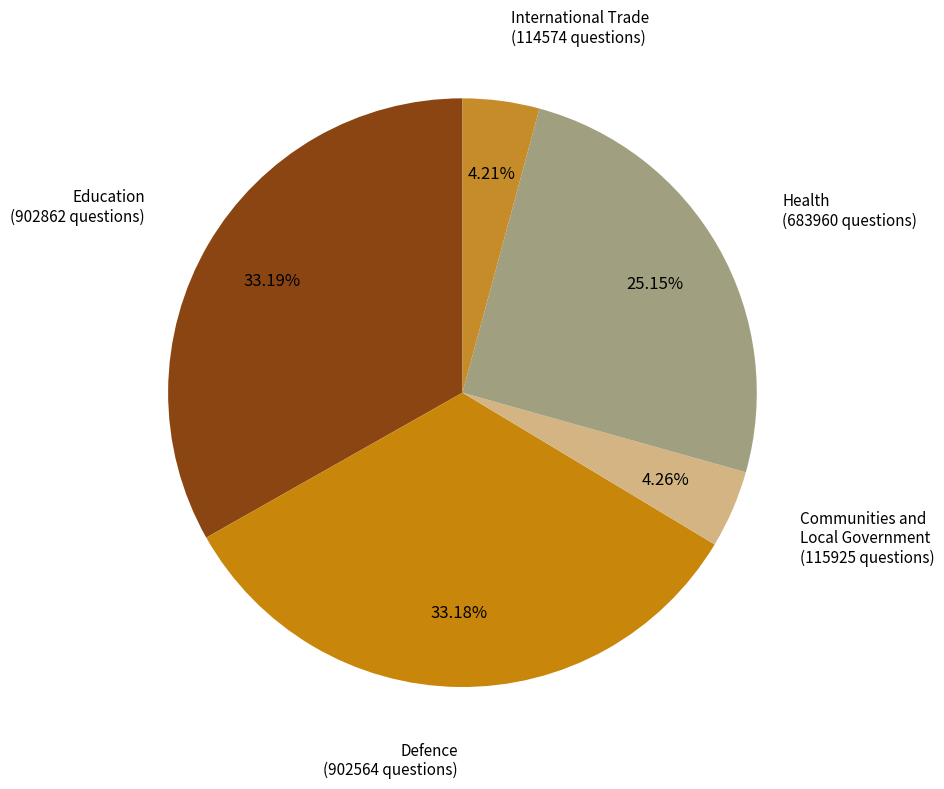

To the nearest percent, what is the difference between the largest and smallest slice percentages?

29%